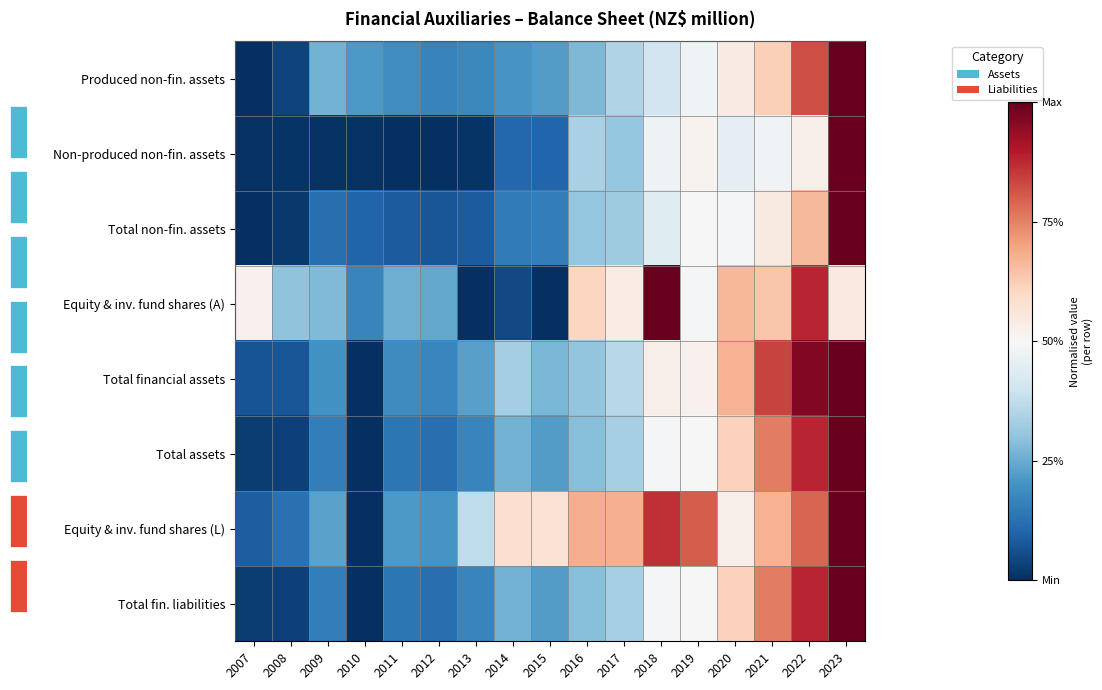

What is the difference between the second highest and minimum values in the Total financial assets series?

1.0